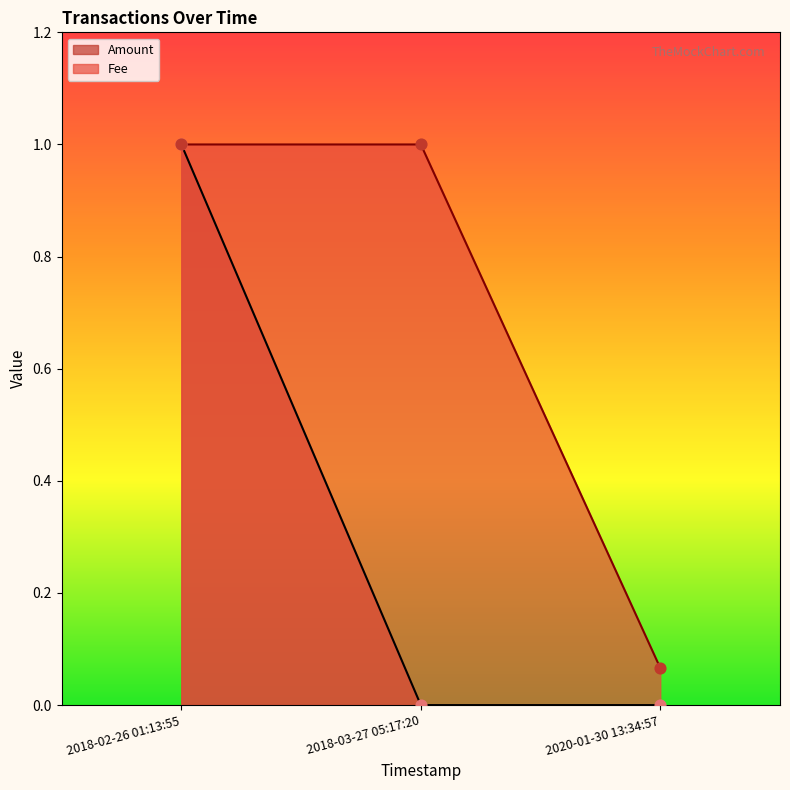

At how many categories does at least one series exceed 0?

3